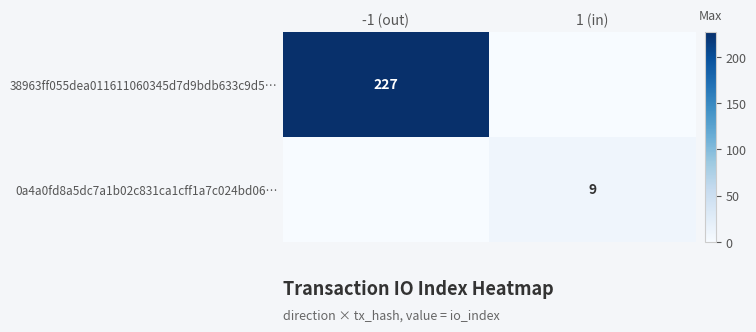

The 0a4a0fd8a5dc7a1b02c831ca1cff1a7c024bd06… series shows 13 at 1 (in). True or false?

False